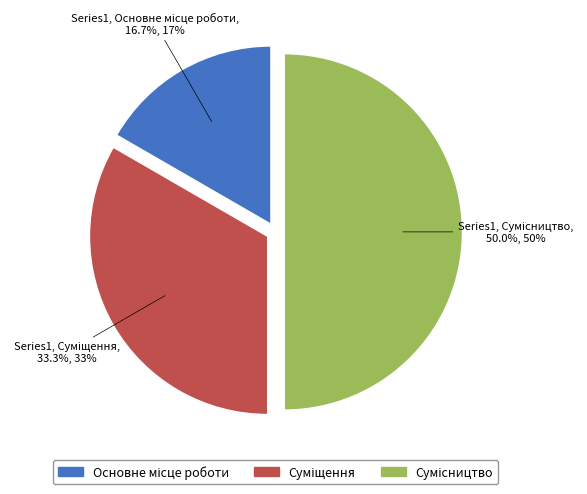

What percentage do Сумісництво and Основне місце роботи together represent?

66.7%